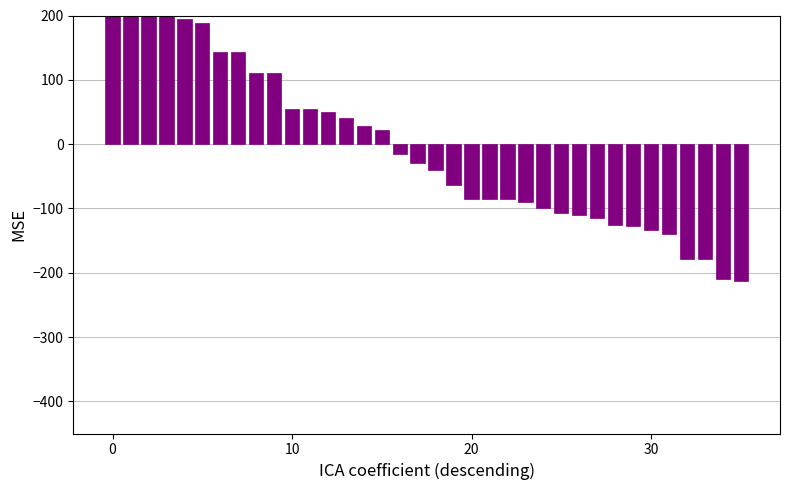

What is the difference between the values at 10 and 15?

33